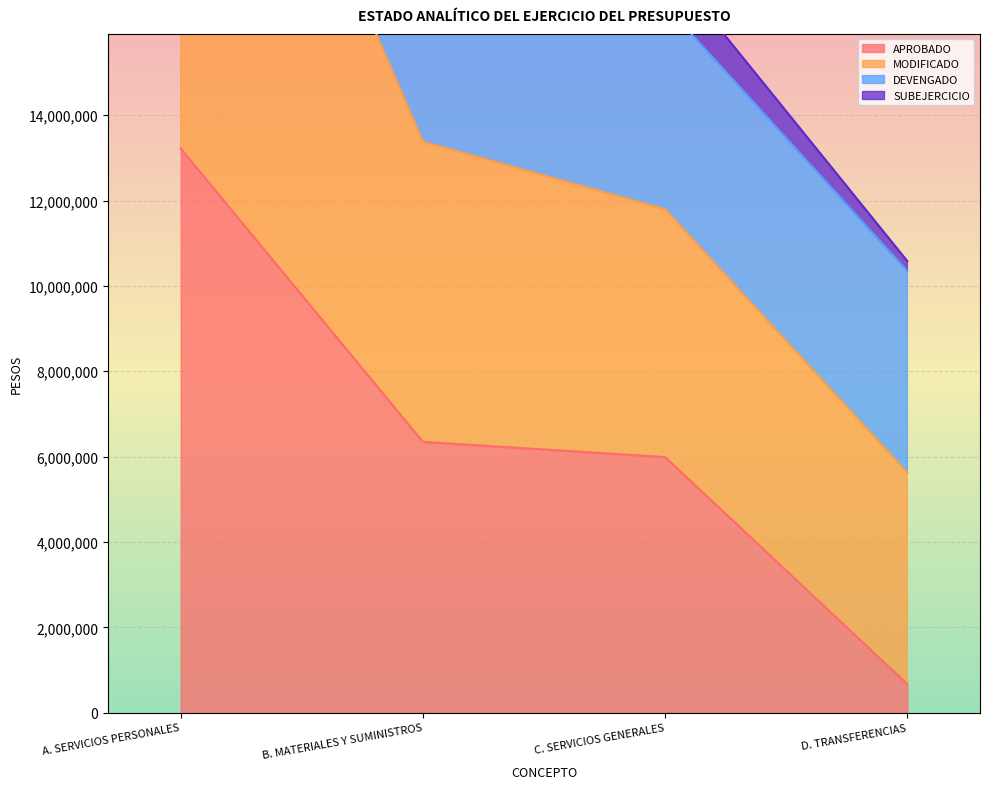

The value of APROBADO at B. MATERIALES Y SUMINISTROS is 6345167. True or false?

True